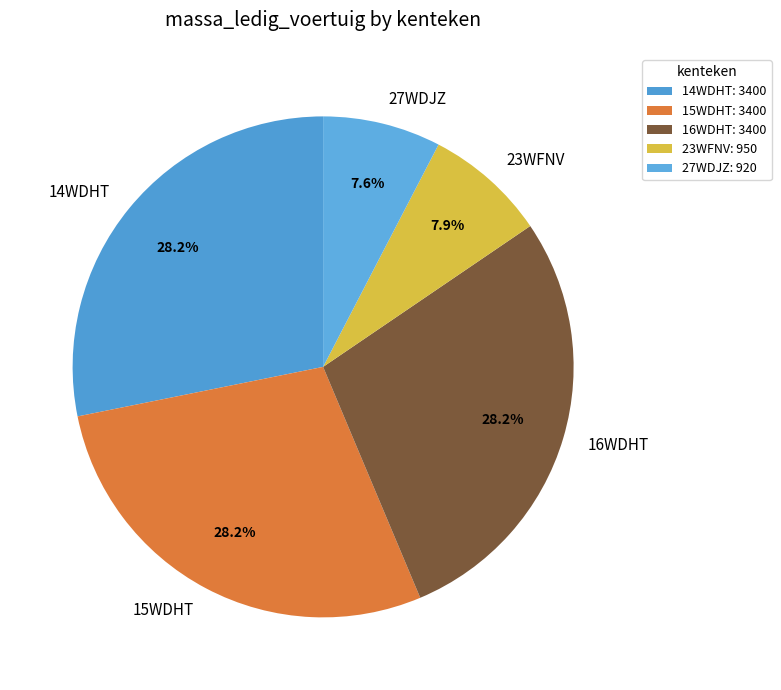

The 23WFNV slice represents 1% of the pie. True or false?

False